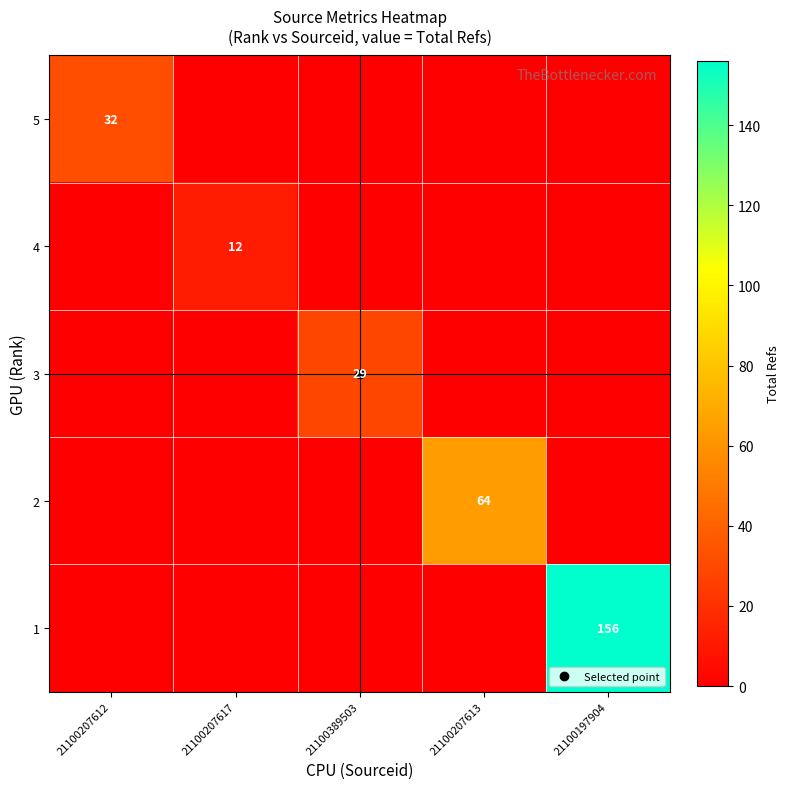

How many data points does each series have?

5